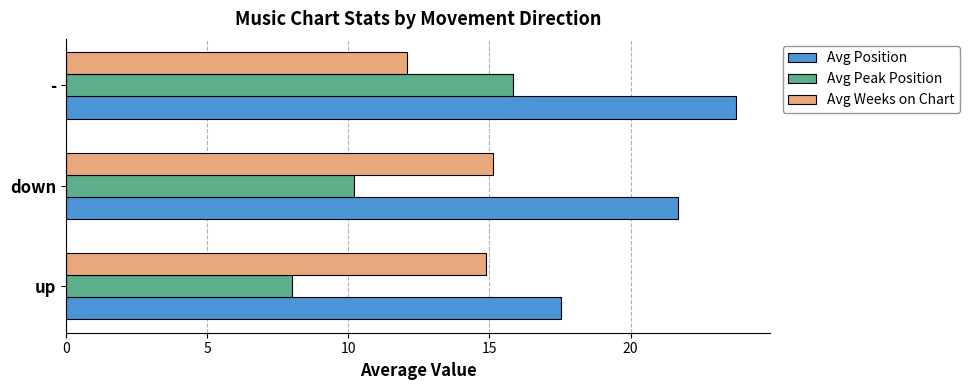

What is the sum of all Avg Position values?

63.0